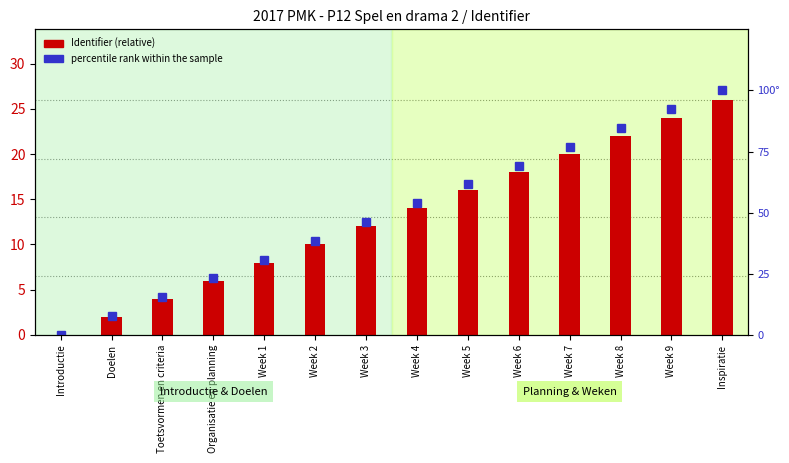

What is the approximate value of Identifier (relative) at Week 7?

20.0